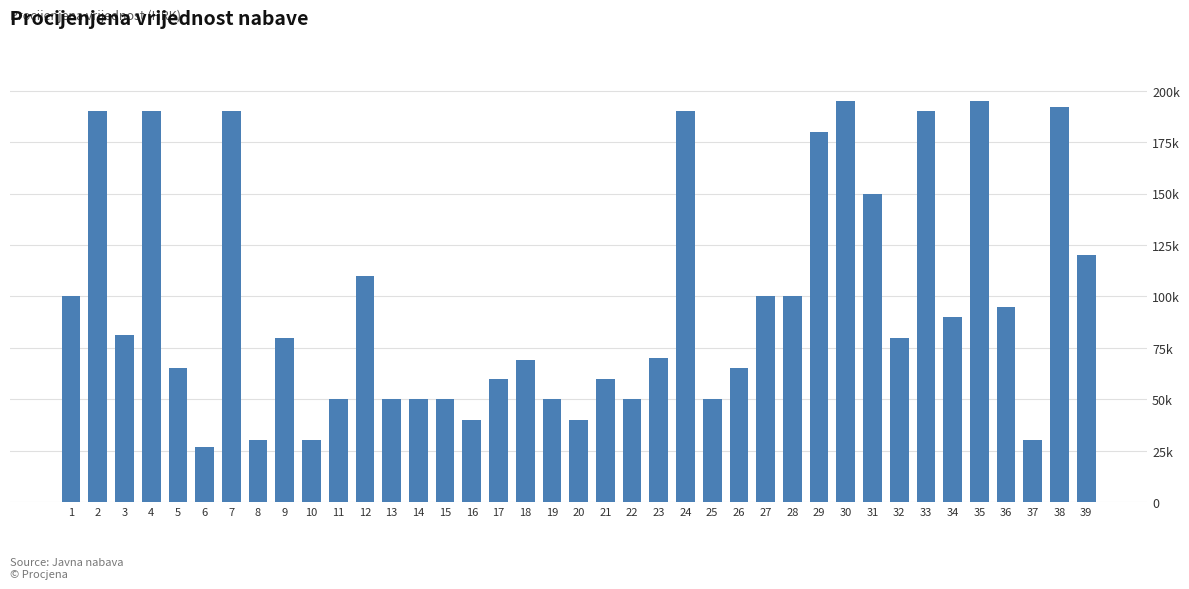

Rank the categories by value from highest to lowest.

30, 35, 38, 2, 4, 7, 24, 33, 29, 31, 39, 12, 1, 27, 28, 36, 34, 3, 9, 32, 23, 18, 5, 26, 17, 21, 11, 13, 14, 15, 19, 22, 25, 16, 20, 8, 10, 37, 6